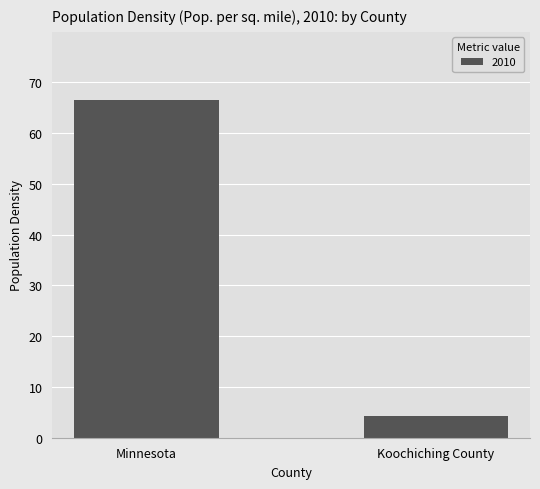

Is it true that the value at Koochiching County is 4.3?

True